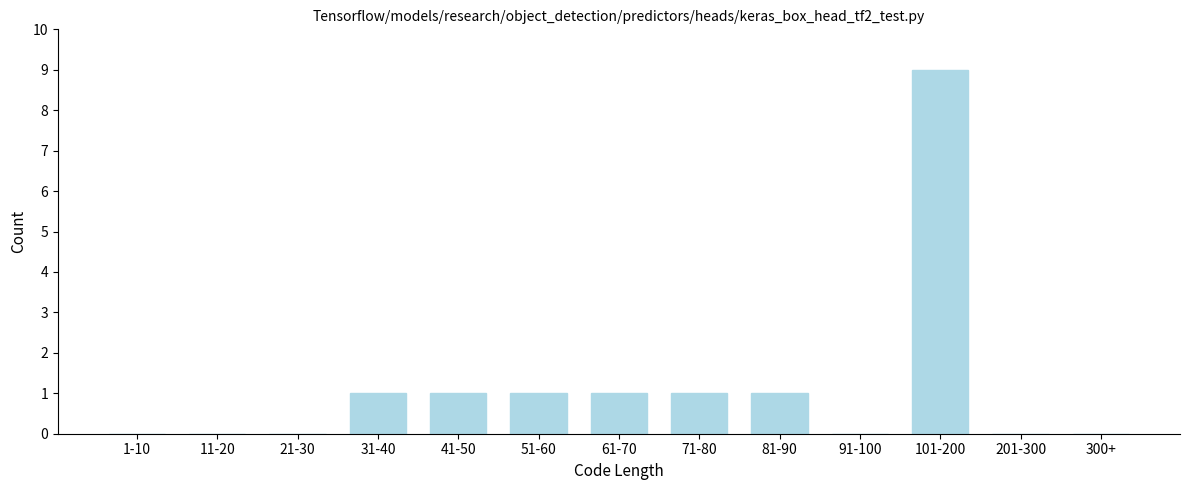

Reading right to left, extract all data points from this chart.

300+=0	201-300=0	101-200=9	91-100=0	81-90=1	71-80=1	61-70=1	51-60=1	41-50=1	31-40=1	21-30=0	11-20=0	1-10=0